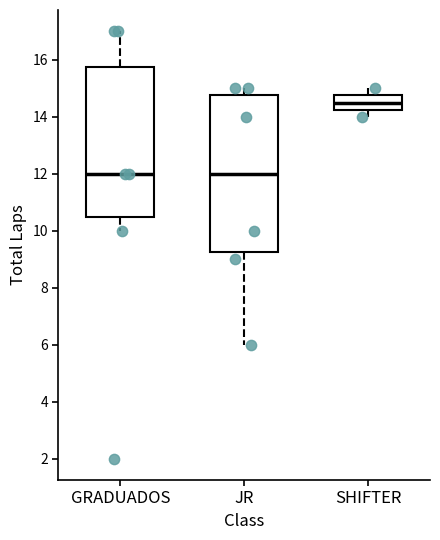

Reading left to right, read every box against the y-axis: the position of its median line, the range the box covers, and the ends of its whiskers. The values are not printed on the chart, so give them approximately, as read against the axis.

GRADUADOS: median 12.0, box 10.6 to 15.8, whiskers 10.0 to 17.0
JR: median 12.0, box 9.2 to 14.8, whiskers 6.0 to 15.0
SHIFTER: median 14.6, box 14.2 to 14.8, whiskers 14.0 to 15.0